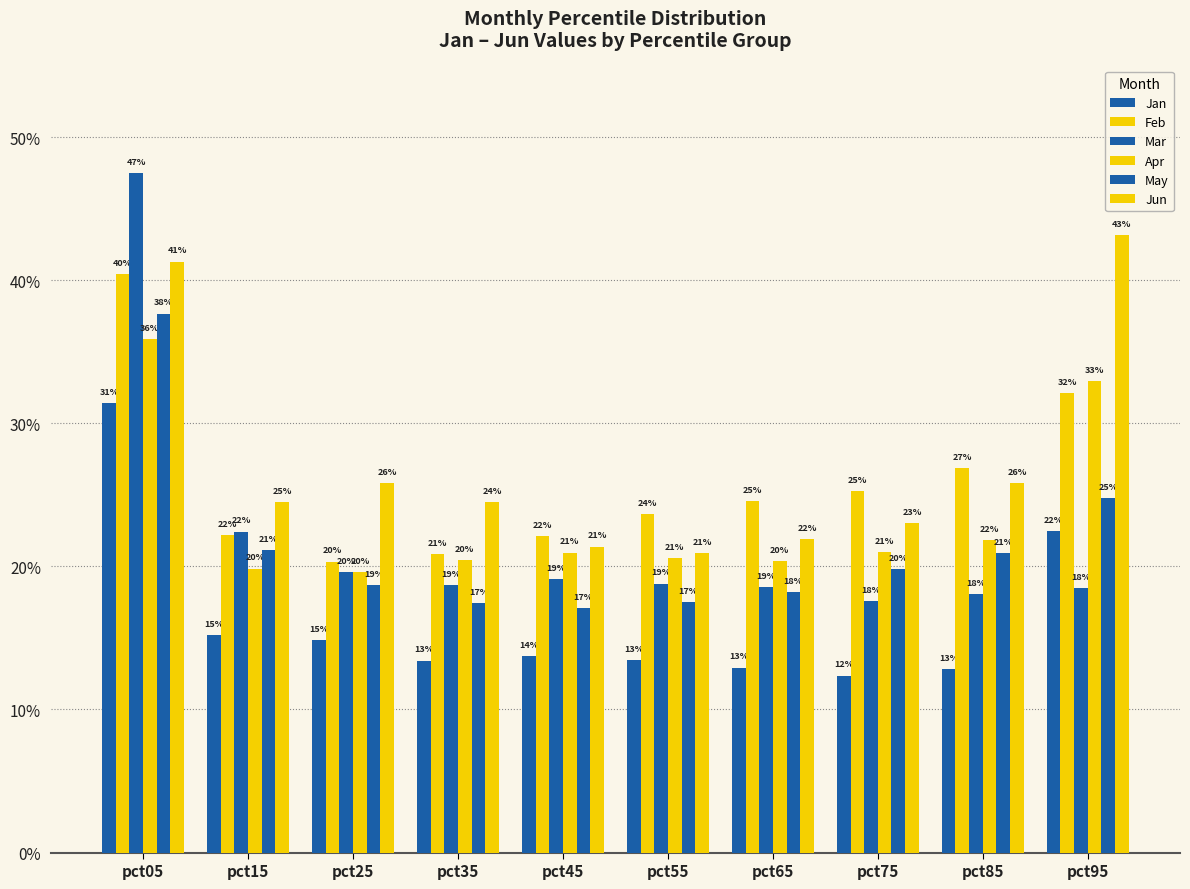

What is the difference between the maximum and minimum values in the Apr series?

0.2